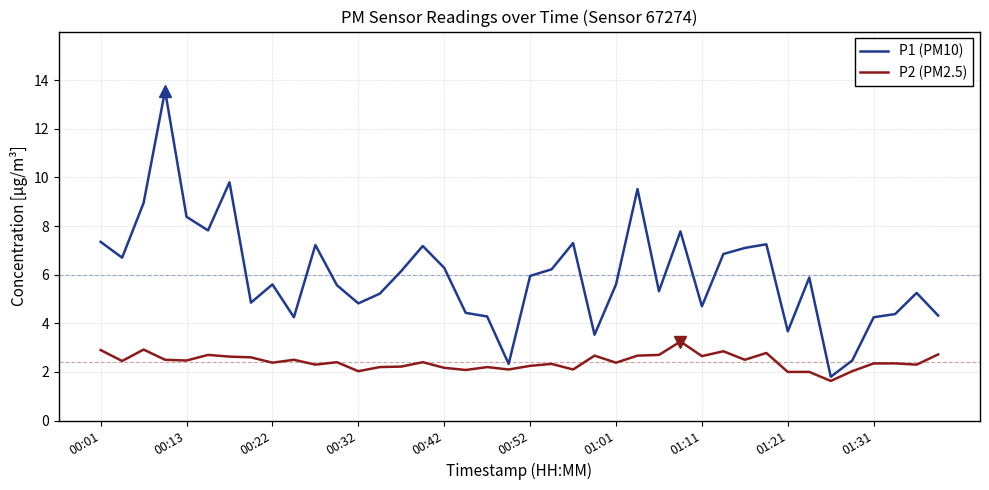

Which series has the widest spread of values?

P1 (PM10)